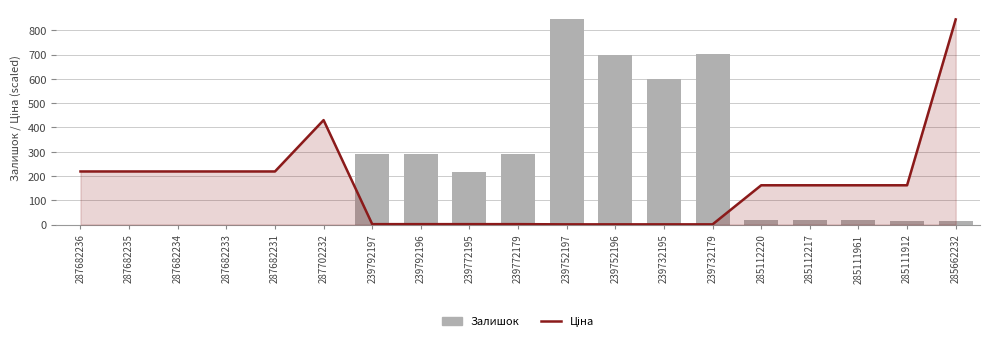

Read the Залишок value at 239792196.

290.0